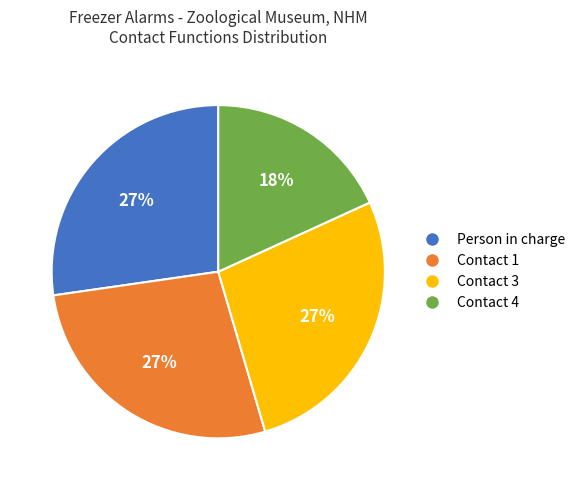

Is the sum of Person in charge and Contact 1 greater than half?

Yes